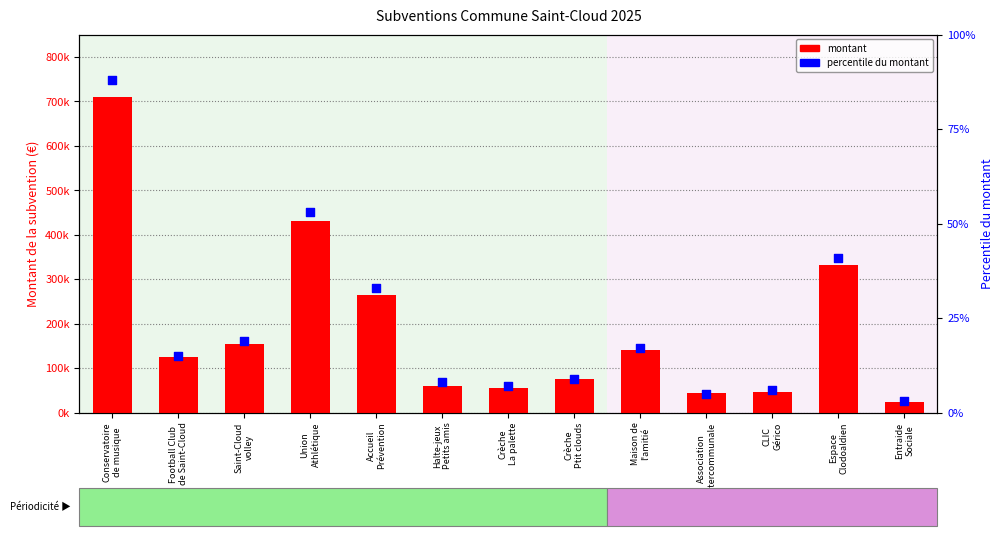

Which series has the largest total across all categories?

montant